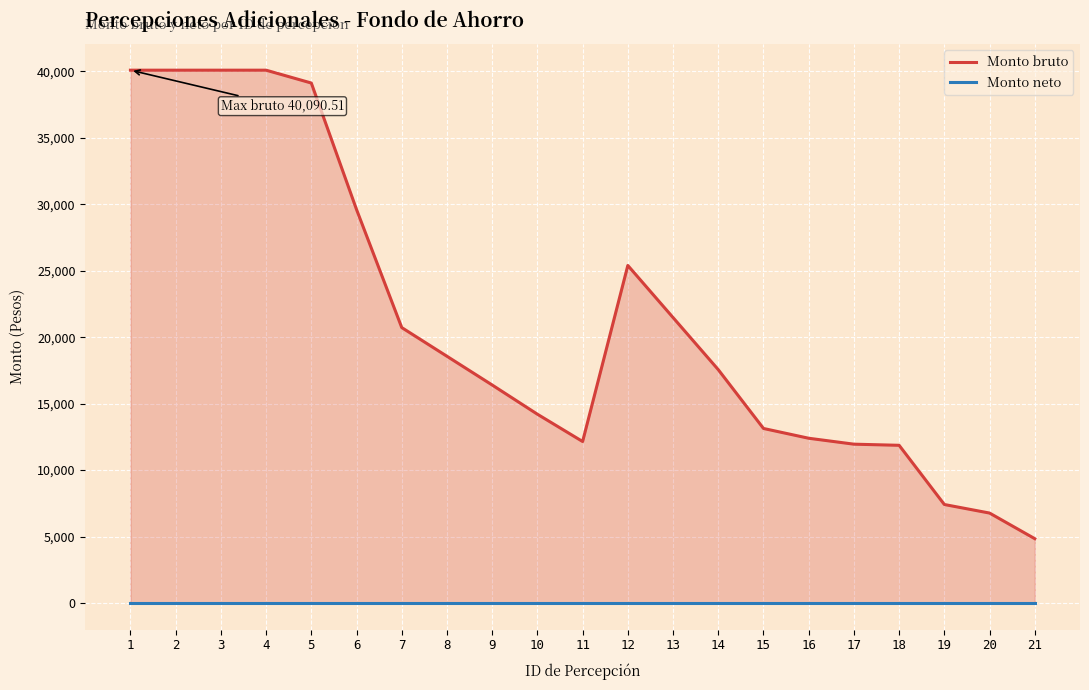

True or false: Monto neto and Monto bruto intersect in this chart.

False